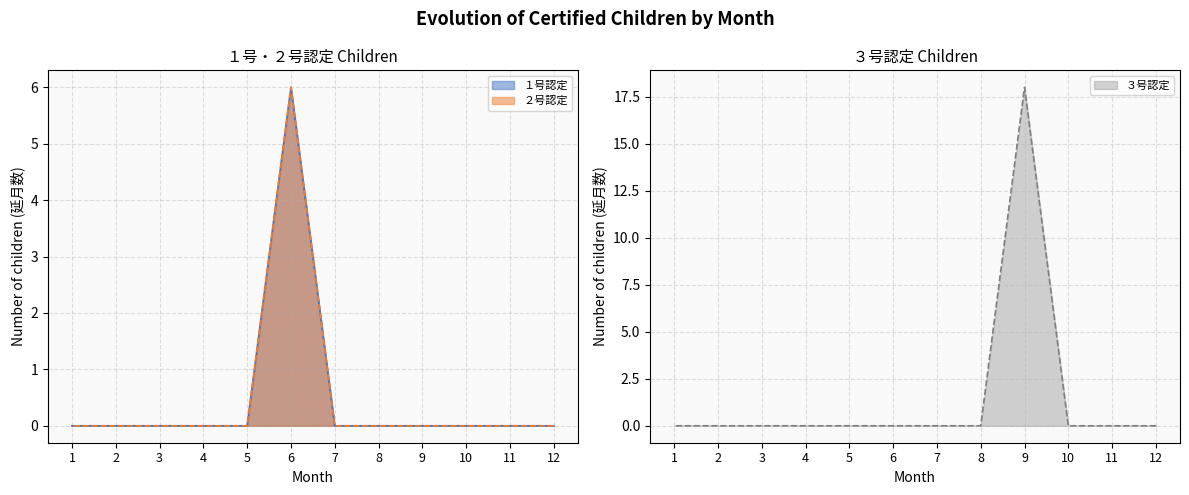

The value of ２号認定 at 1 is 3. True or false?

False